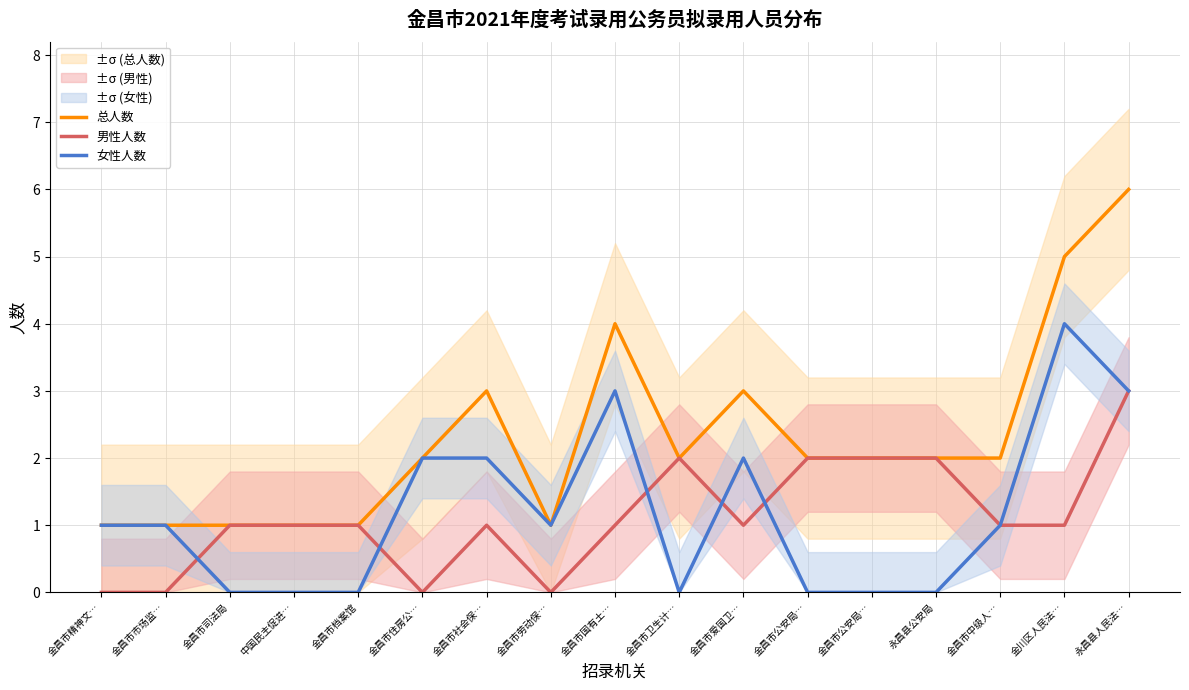

What value does the 男性人数 series have at 金昌市国有土…?

1